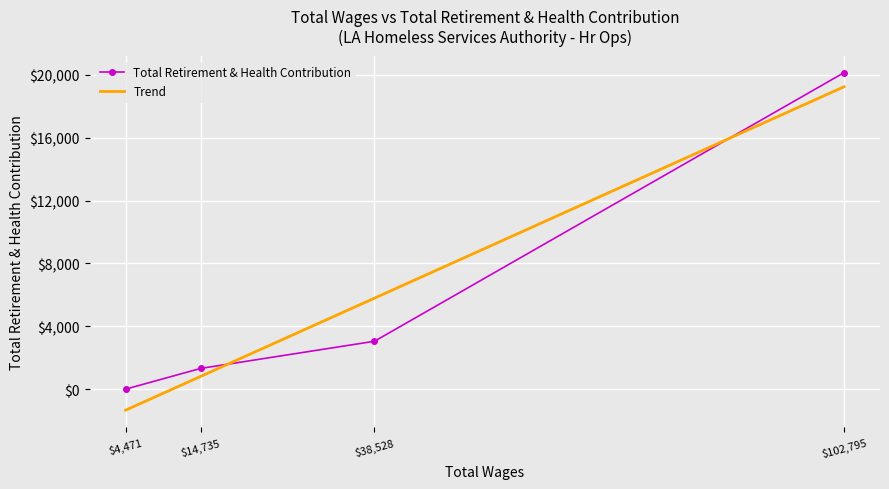

Which series has the largest total across all categories?

Total Retirement & Health Contribution